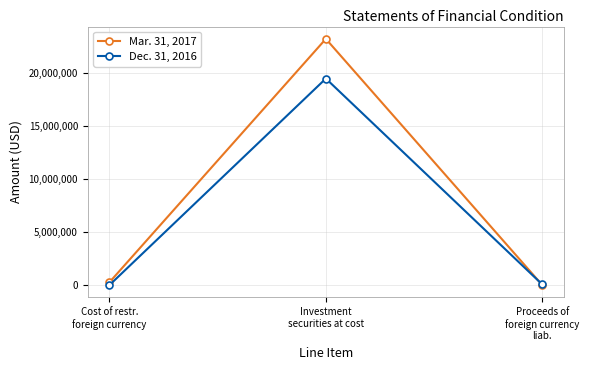

Which series has the largest total across all categories?

Mar. 31, 2017